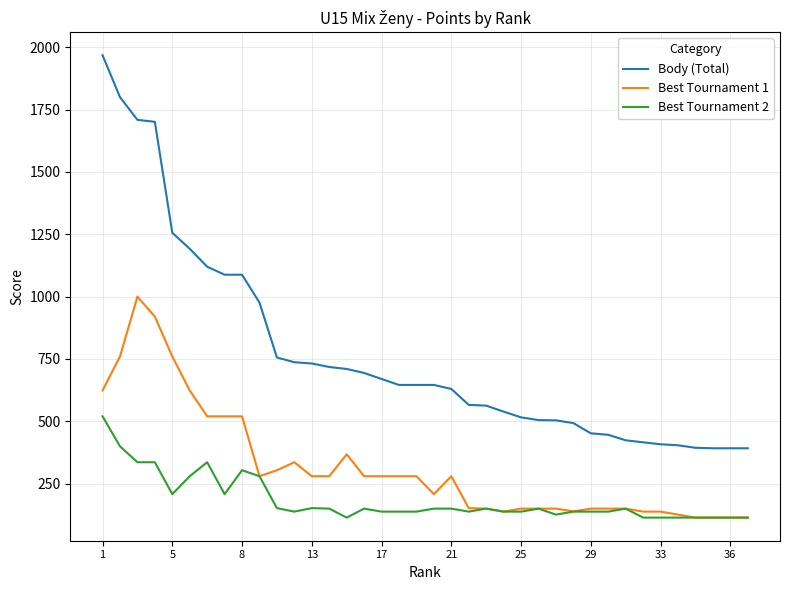

List the series in order of their peak value, lowest first.

Best Tournament 2, Best Tournament 1, Body (Total)